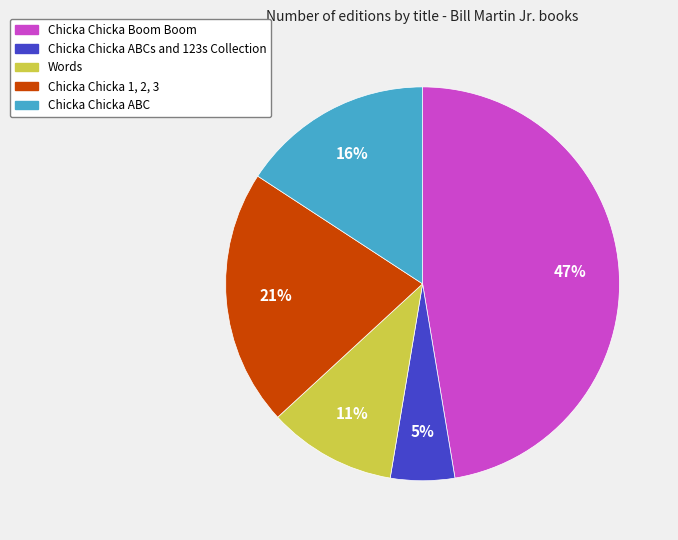

Is there any slice that represents more than half of the pie?

No